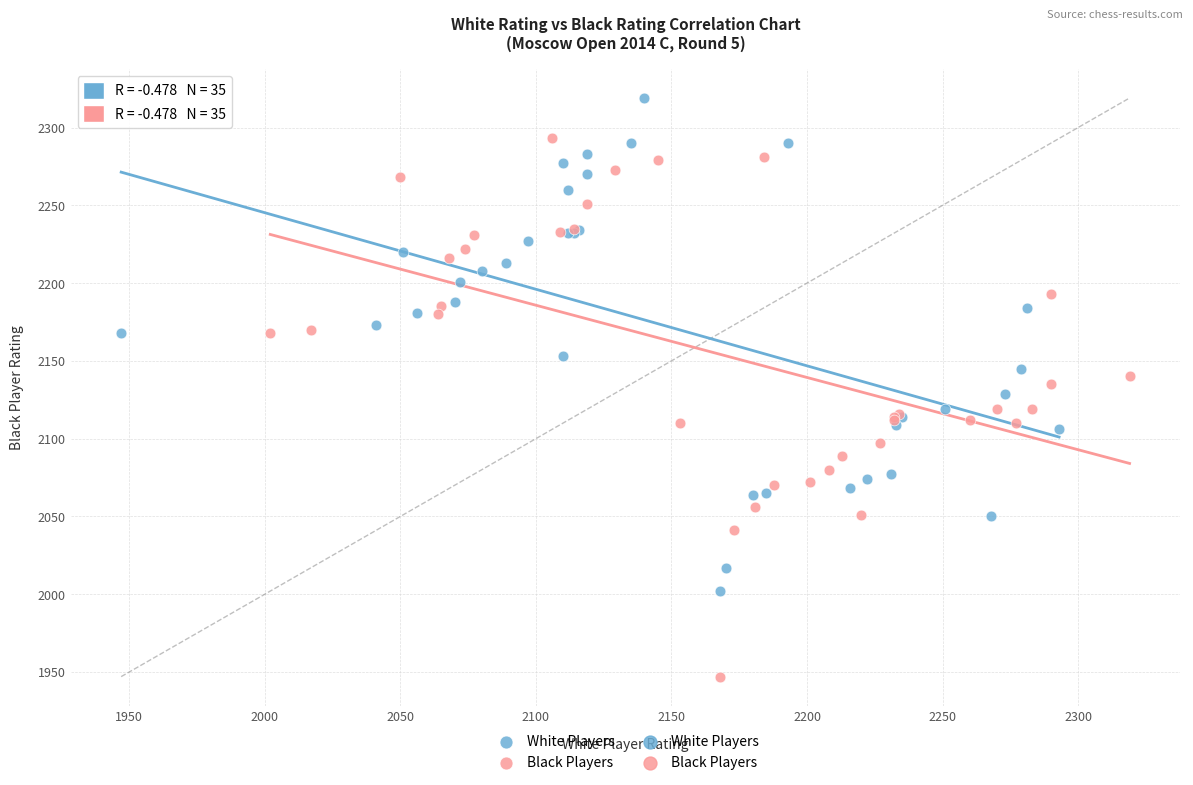

Which series reaches the maximum Y coordinate?

White Players